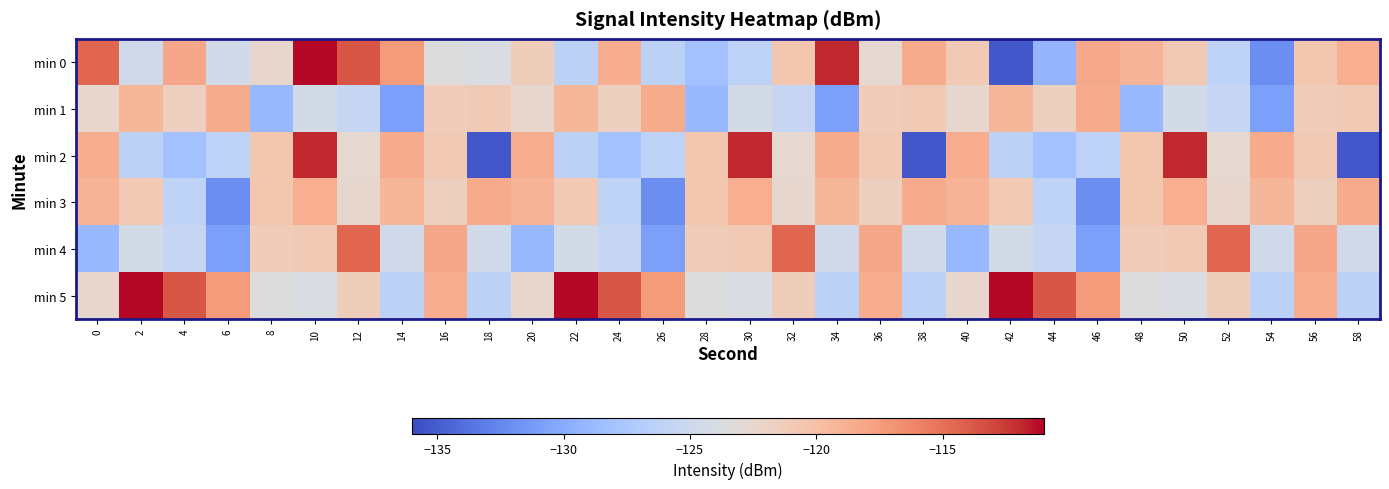

List the series in order of their peak value, lowest first.

min 1, min 3, min 4, min 2, min 0, min 5